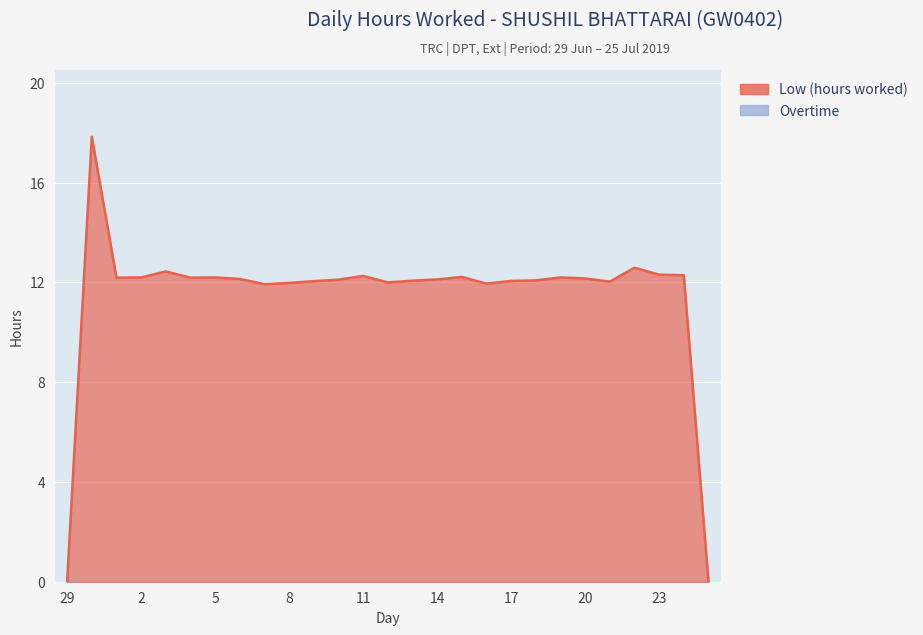

How many values are below 12?

5